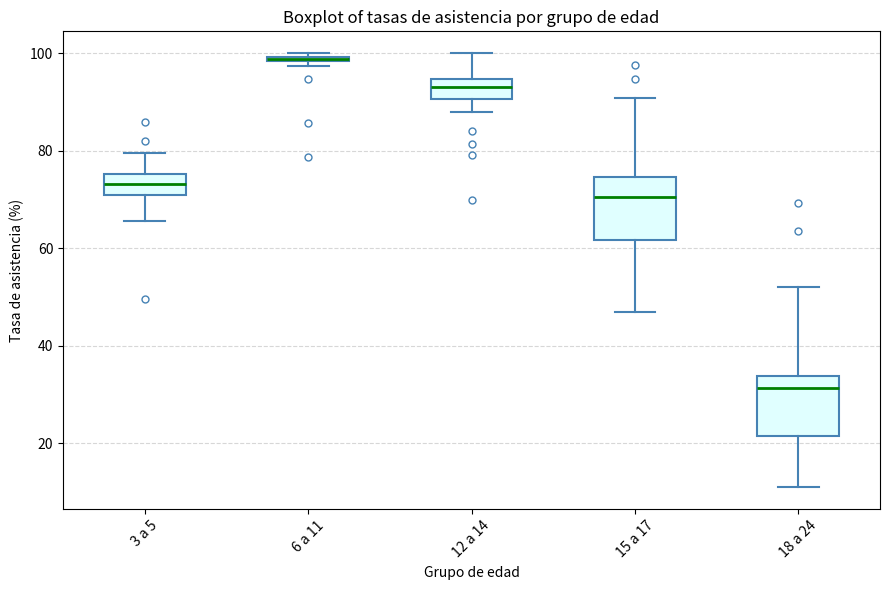

Where does the upper whisker of the box for 12 a 14 end on the y-axis? The values are not printed on the chart, so give them approximately, as read against the axis.

100